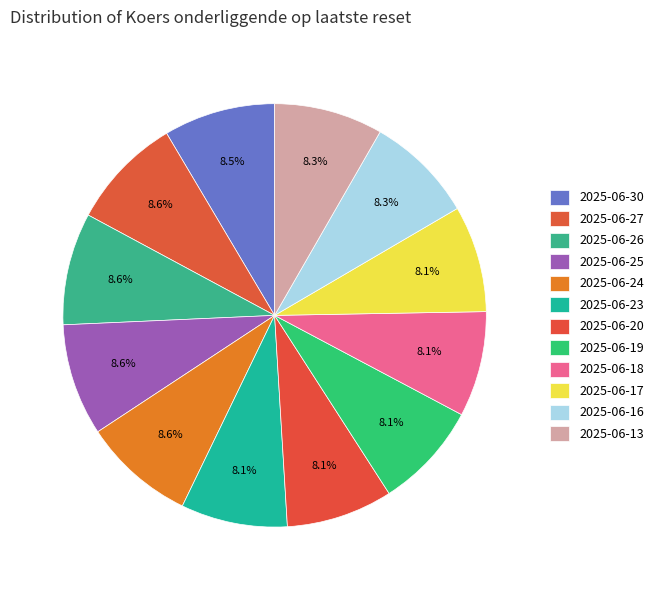

What is the smallest slice in the pie chart?

2025-06-18